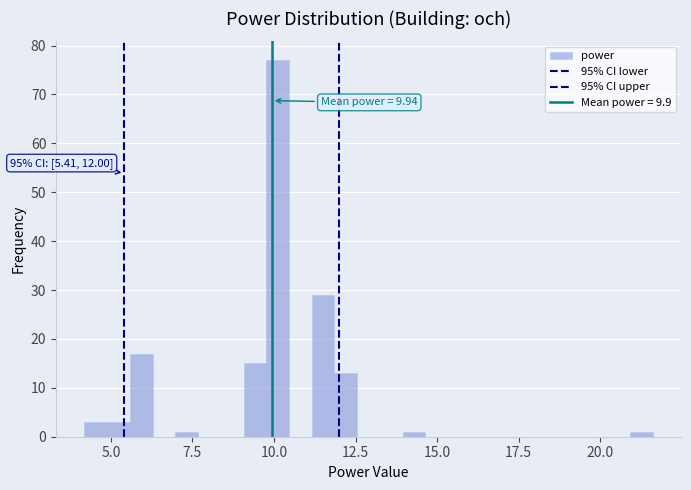

Read against the x-axis, roughly where is the centre of the tallest bar?

10.0